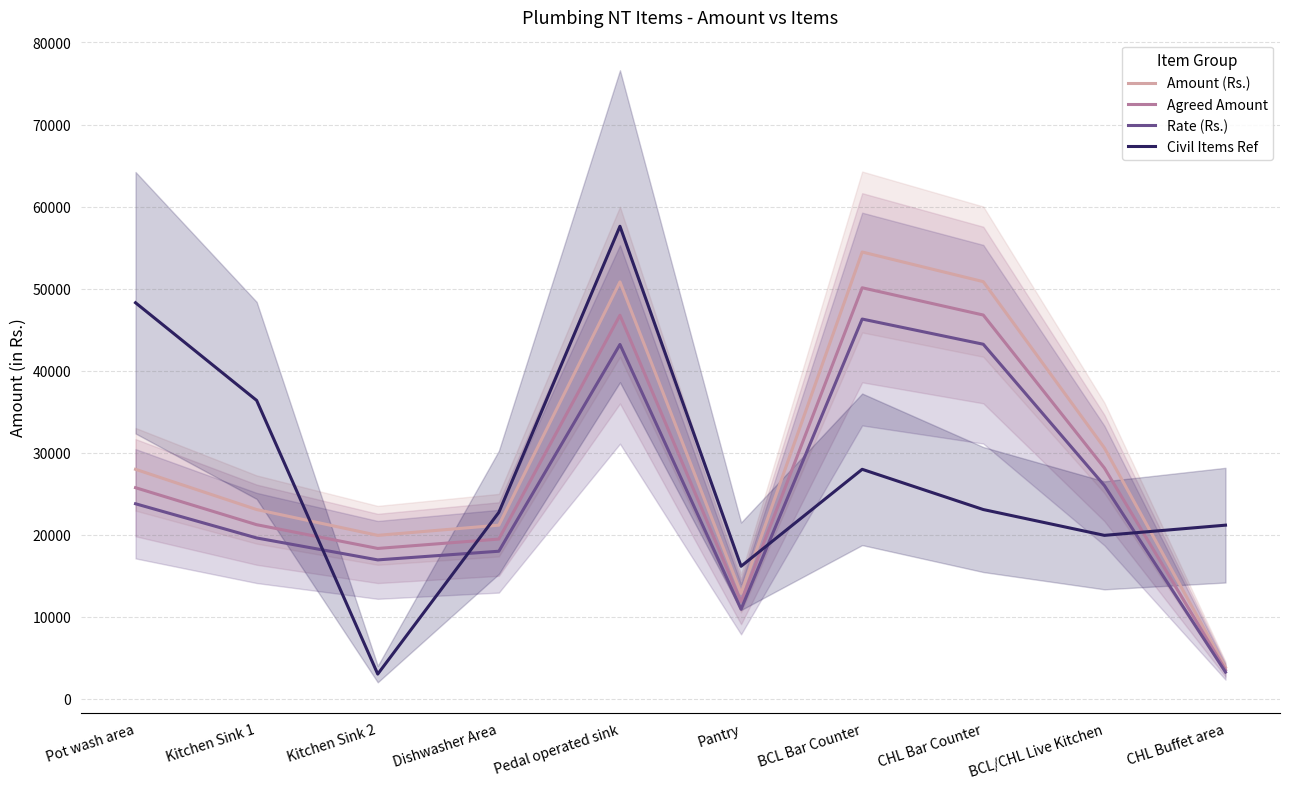

What value does the Agreed Amount series have at Kitchen Sink 2?

18343.0